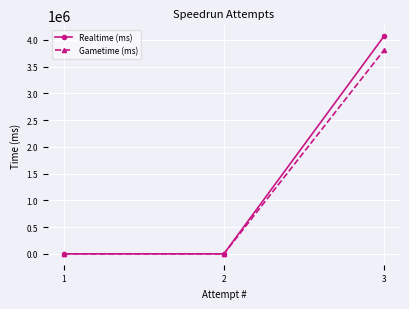

Reading left to right, list all the values displayed in this chart.

Realtime (ms): 1=0	2=0	3=4067584
Gametime (ms): 1=0	2=0	3=3806000